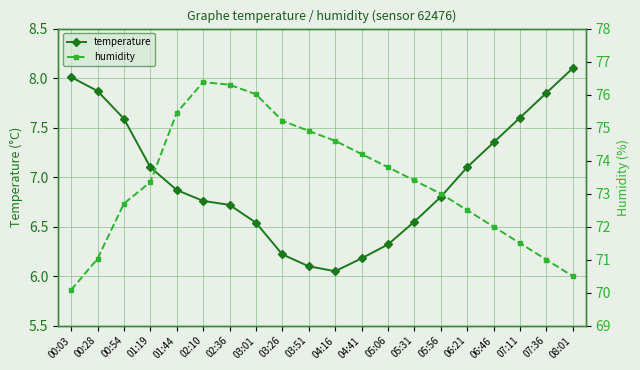

Reading left to right, list all the values displayed in this chart.

temperature: 8.0	7.9	7.6	7.1	6.9	6.8	6.7	6.5	6.2	6.1	6.0	6.2	6.3	6.5	6.8	7.1	7.3	7.6	7.8	8.1
humidity: 70.1	71.0	72.7	73.3	75.5	76.4	76.3	76.0	75.2	74.9	74.6	74.2	73.8	73.4	73.0	72.5	72.0	71.5	71.0	70.5